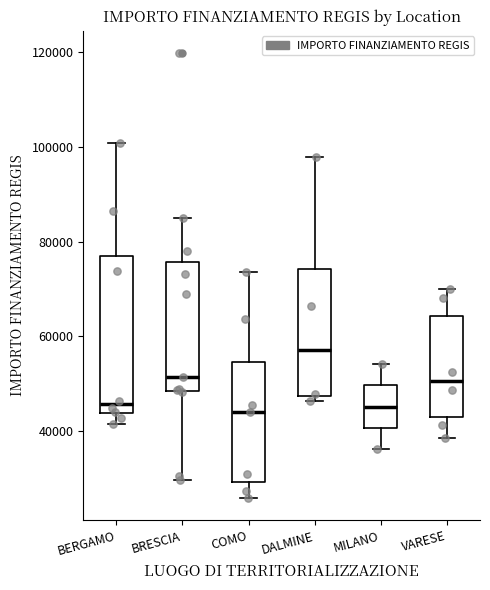

Comparing the boxes themselves (not the whiskers), which one is the tallest?

BERGAMO